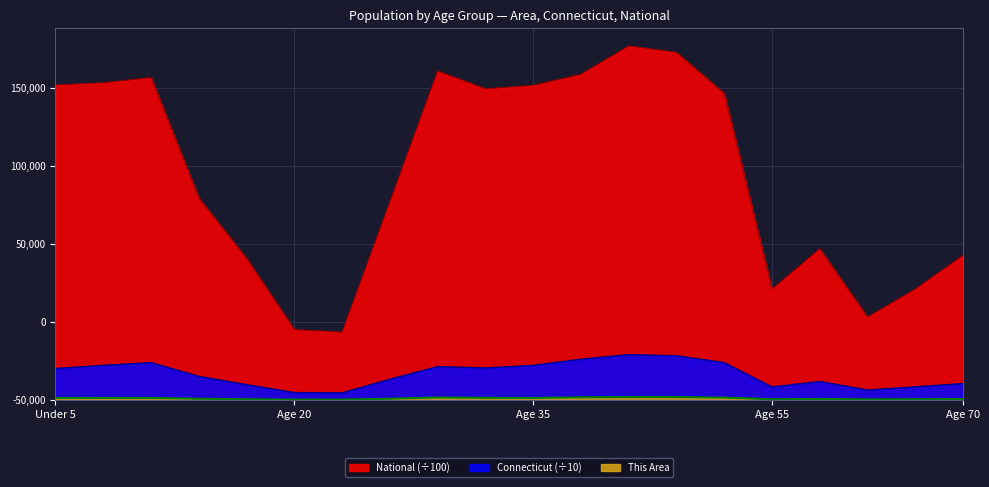

How many interior local peaks does the National series have?

4